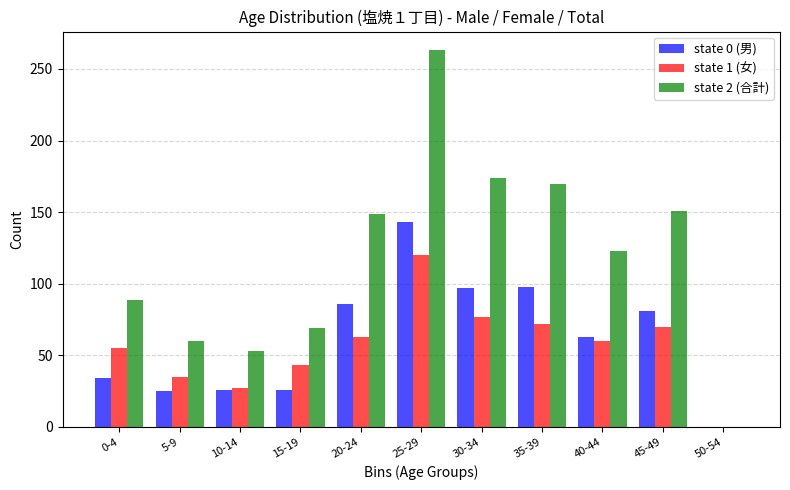

What is the greatest value displayed?

263